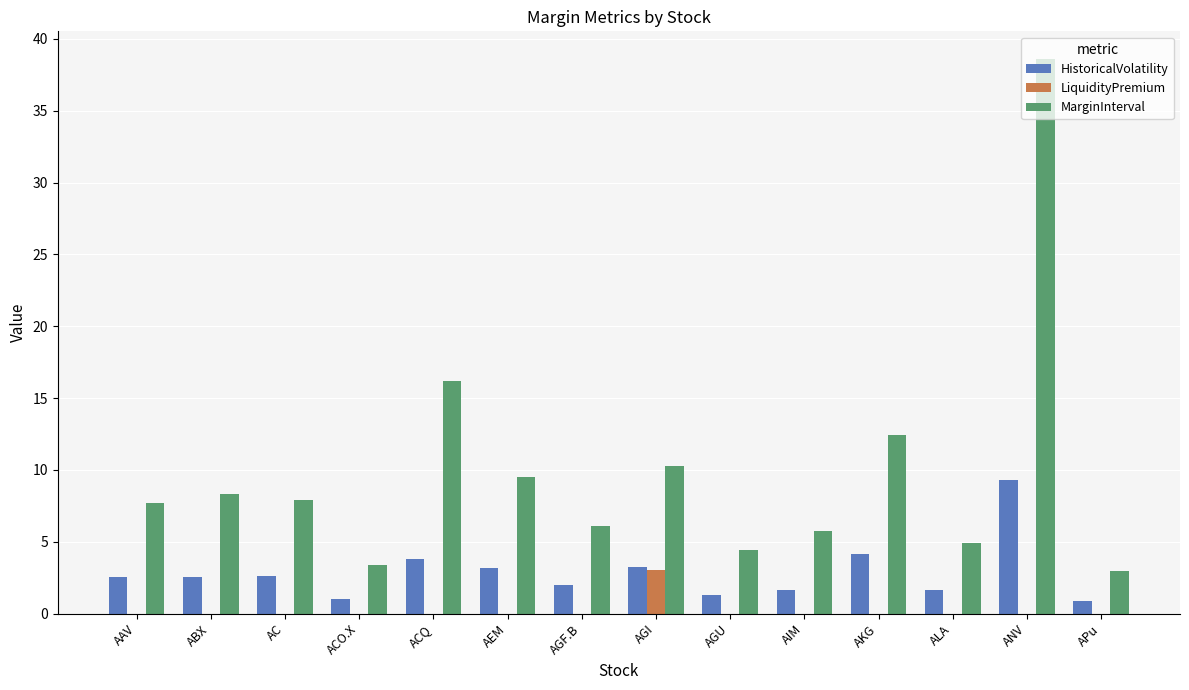

What is the sum of all MarginInterval values?

138.5